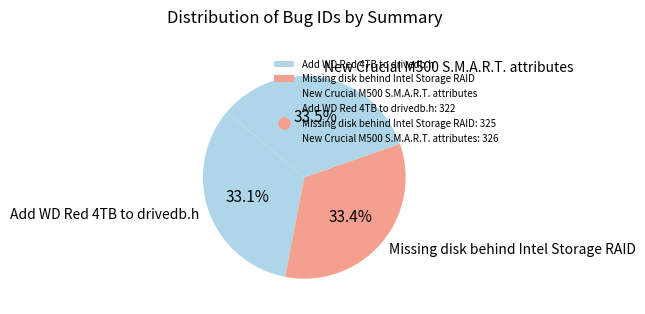

What percentage is the Missing disk behind Intel Storage RAID slice, to the nearest percent?

33%